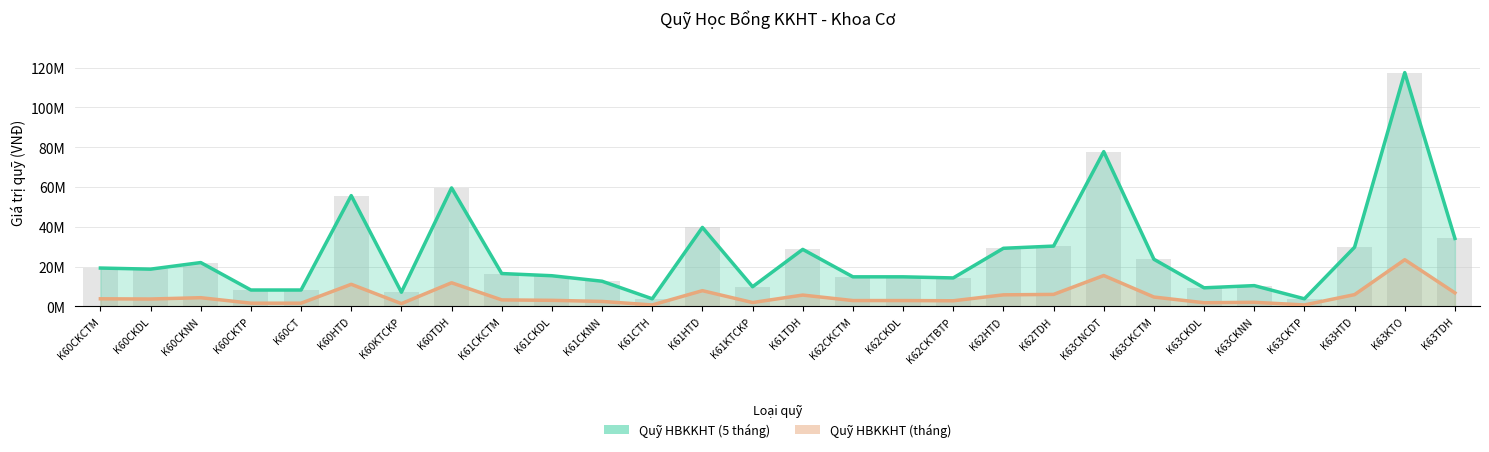

Between K61CKCTM and K63CNCDT, which is larger?

K63CNCDT